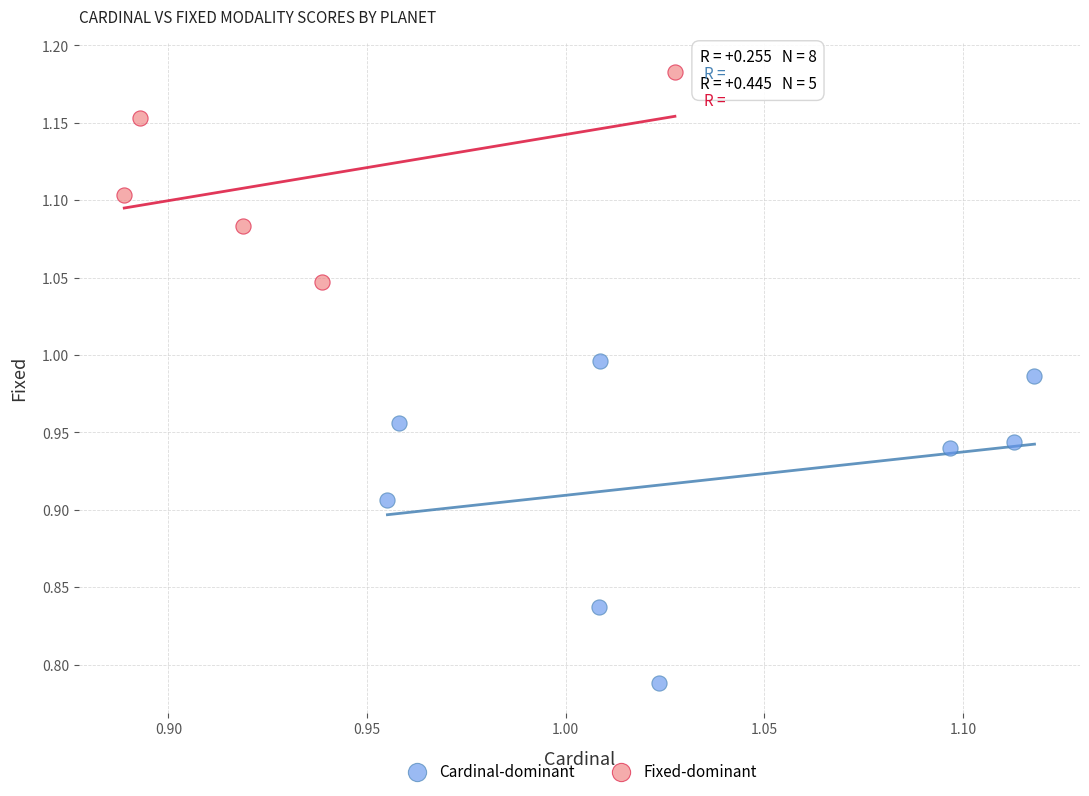

Which series reaches the maximum Y coordinate?

Fixed-dominant